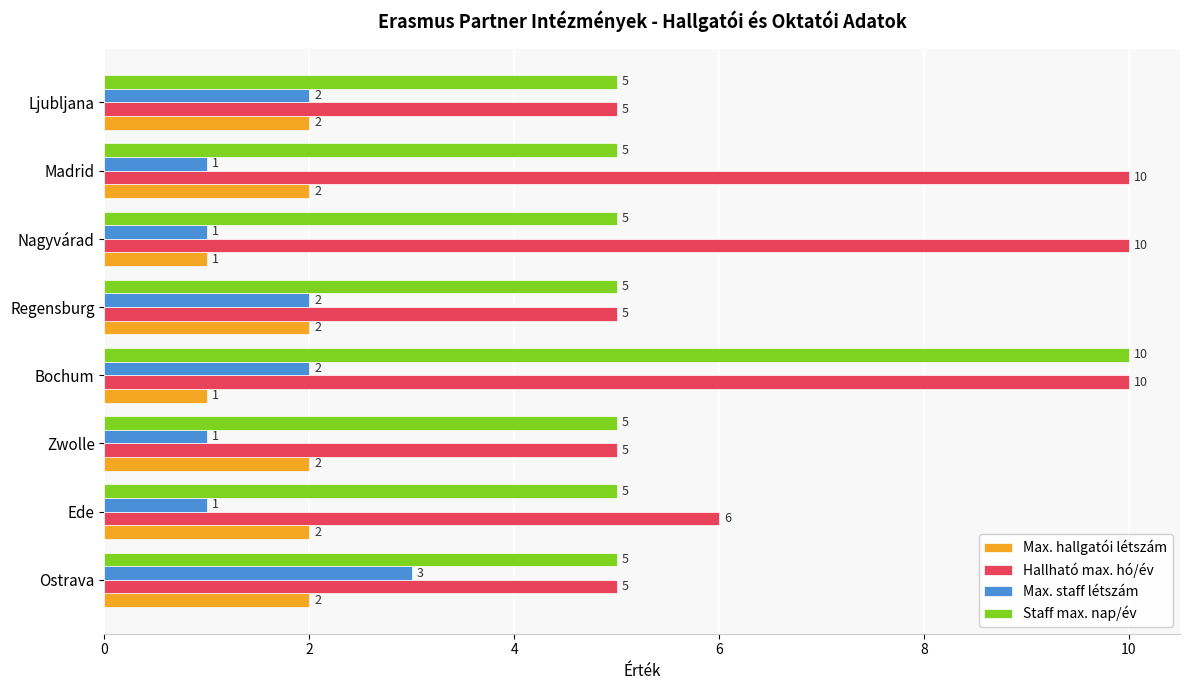

Is it true that Staff max. nap/év equals 5 at Ljubljana?

True